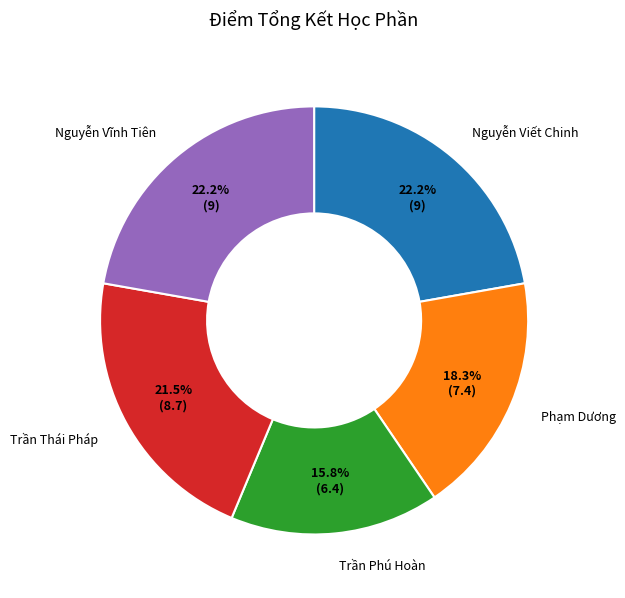

Is there any slice that represents more than half of the pie?

No